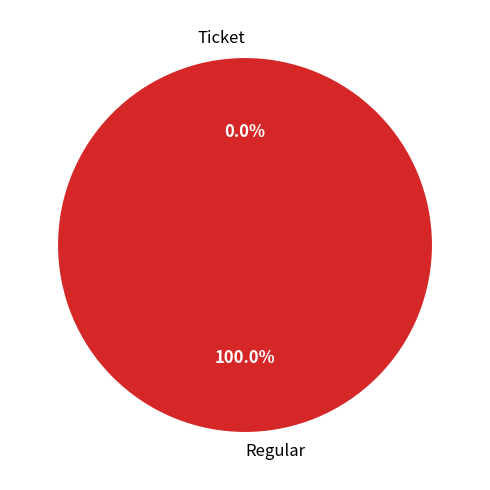

Does Ticket represent more than half of the total?

No